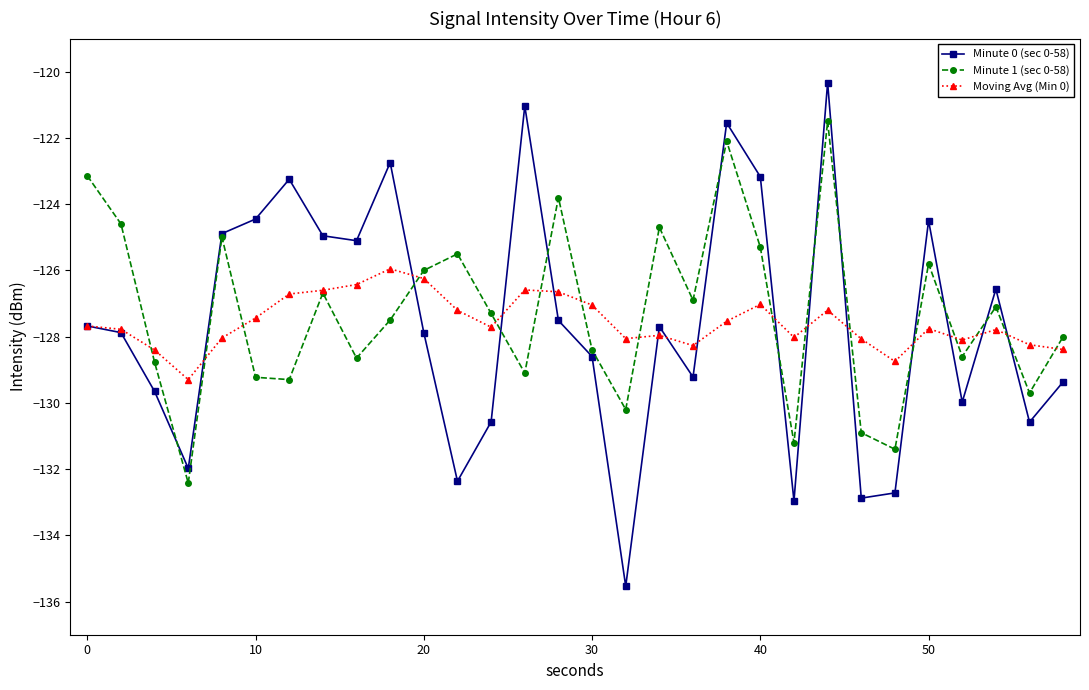

How many data points in Minute 1 (sec 0-58) are above -127?

13